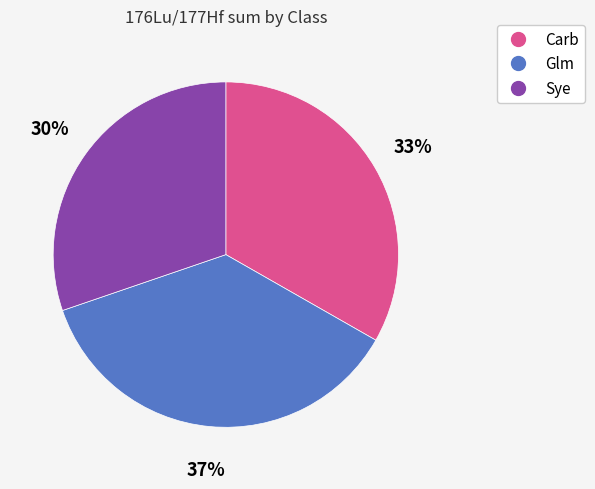

Do Glm and Sye together represent more than half of the pie?

Yes